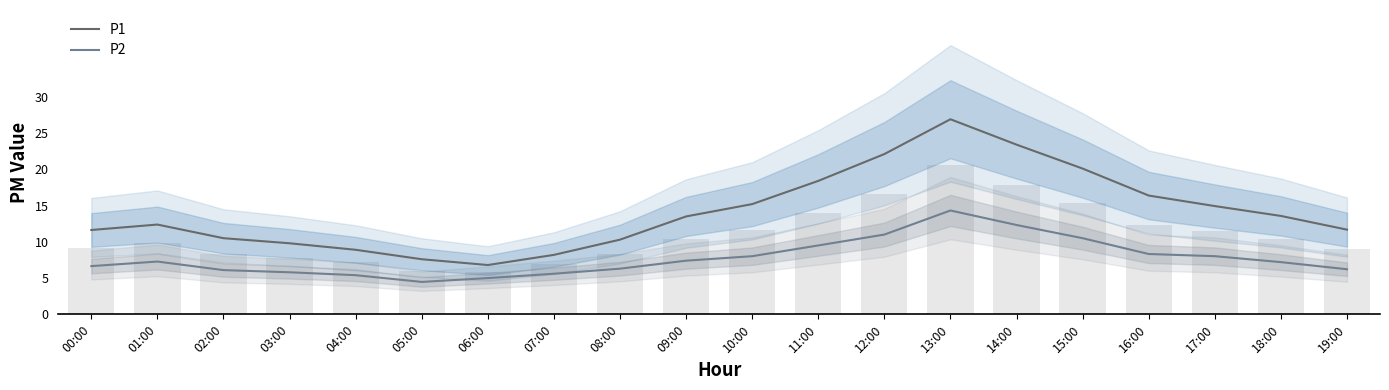

List the series in order of their overall mean, highest first.

P1, P2